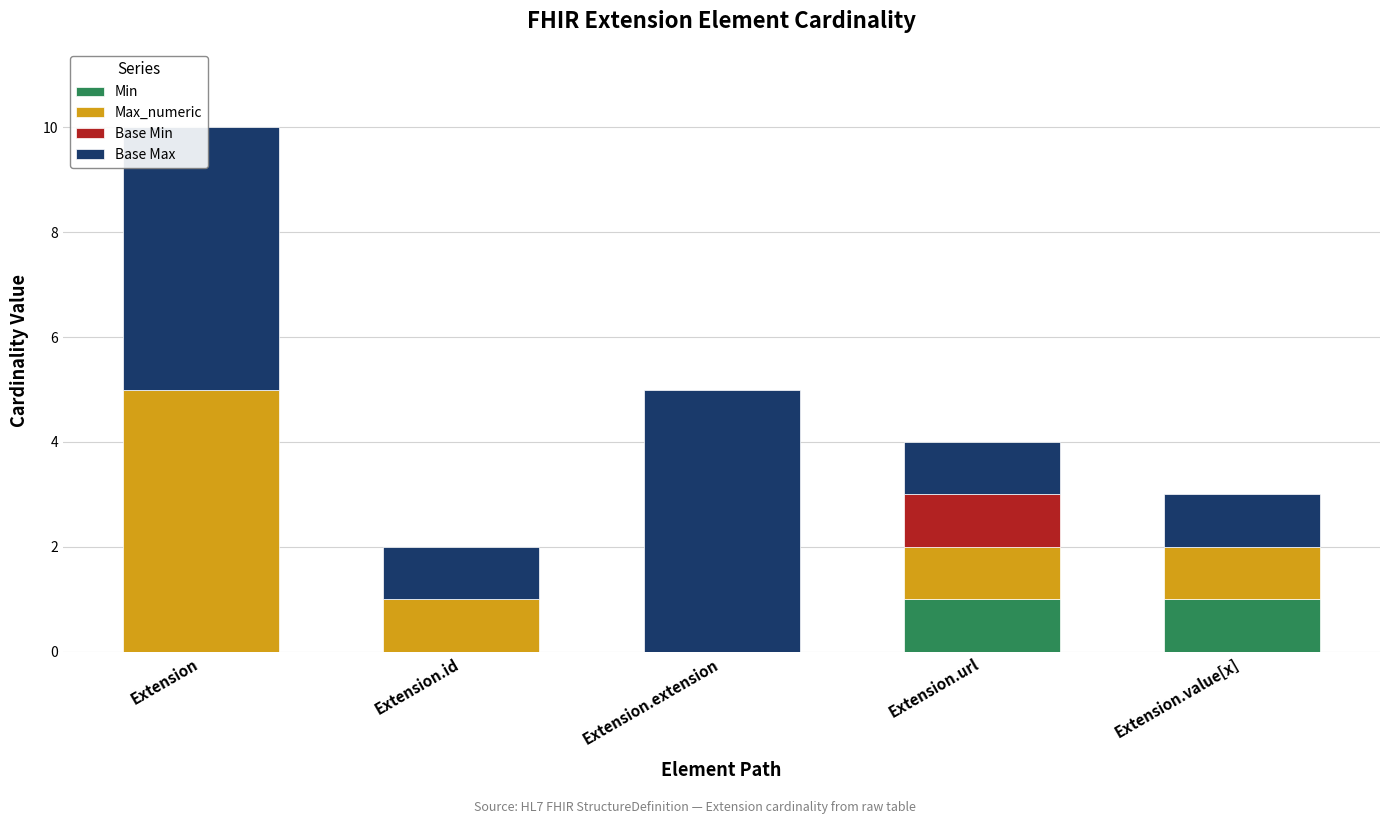

Rank the categories by Max_numeric value from highest to lowest.

Extension, Extension.id, Extension.url, Extension.value[x], Extension.extension